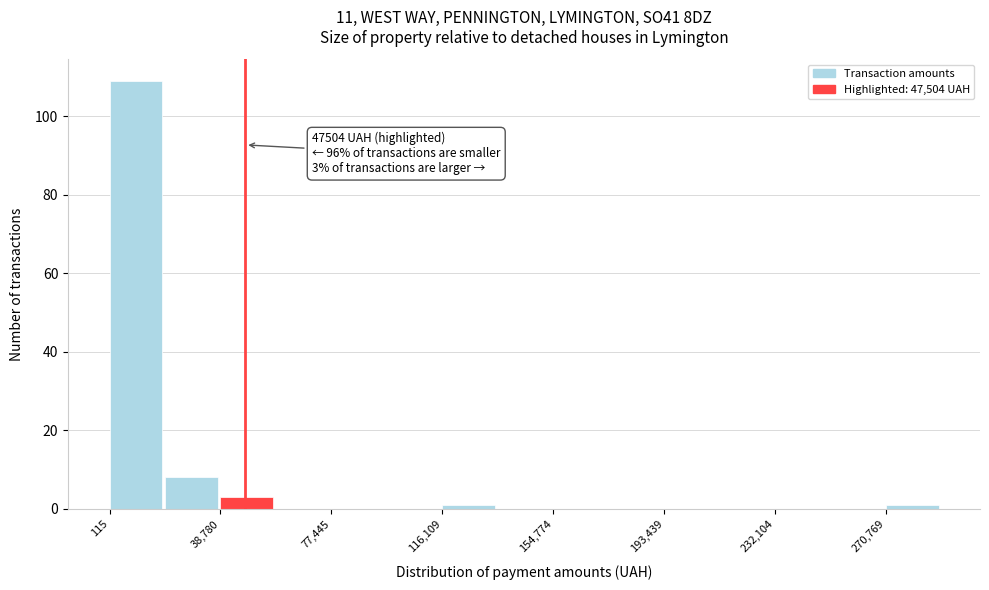

Around what value on the x-axis is the tallest bar? Give the approximate position of its centre, as read against the axis.

10000